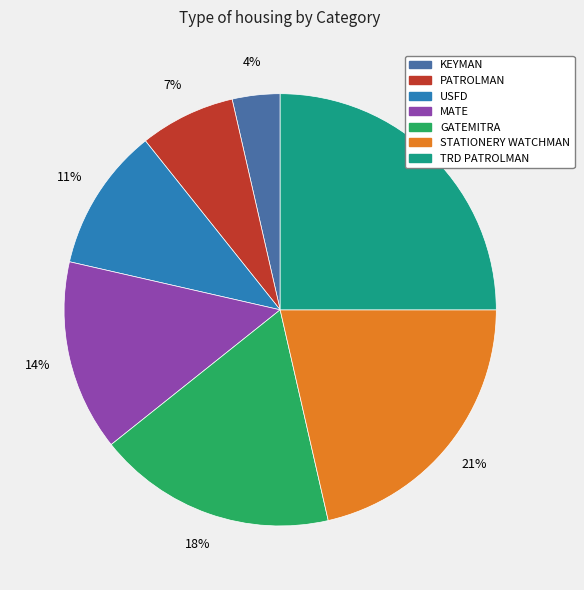

To the nearest percent, what portion does MATE represent?

14%